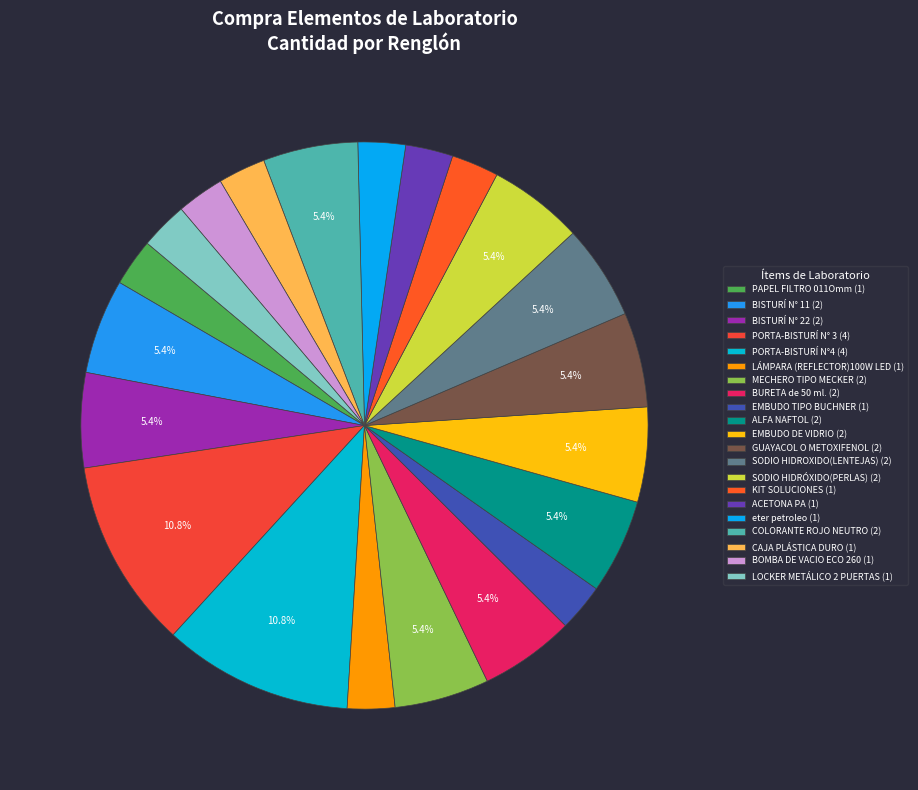

What percentage is the ACETONA PA slice, to the nearest percent?

3%